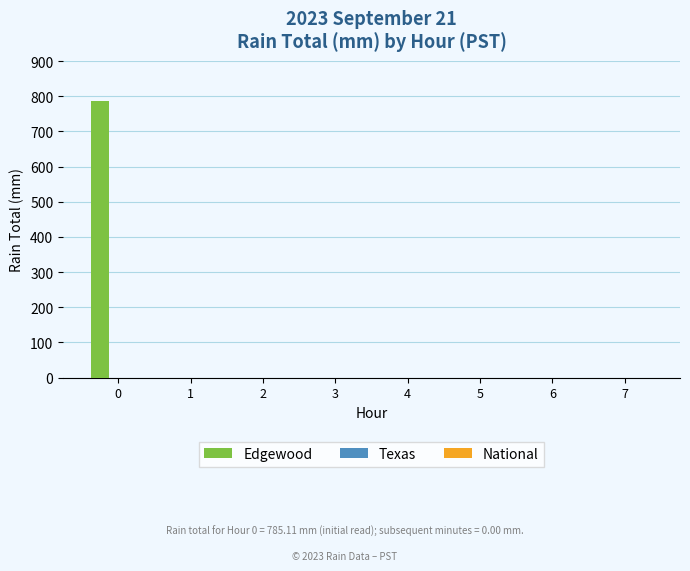

Count the number of categories in the chart.

8